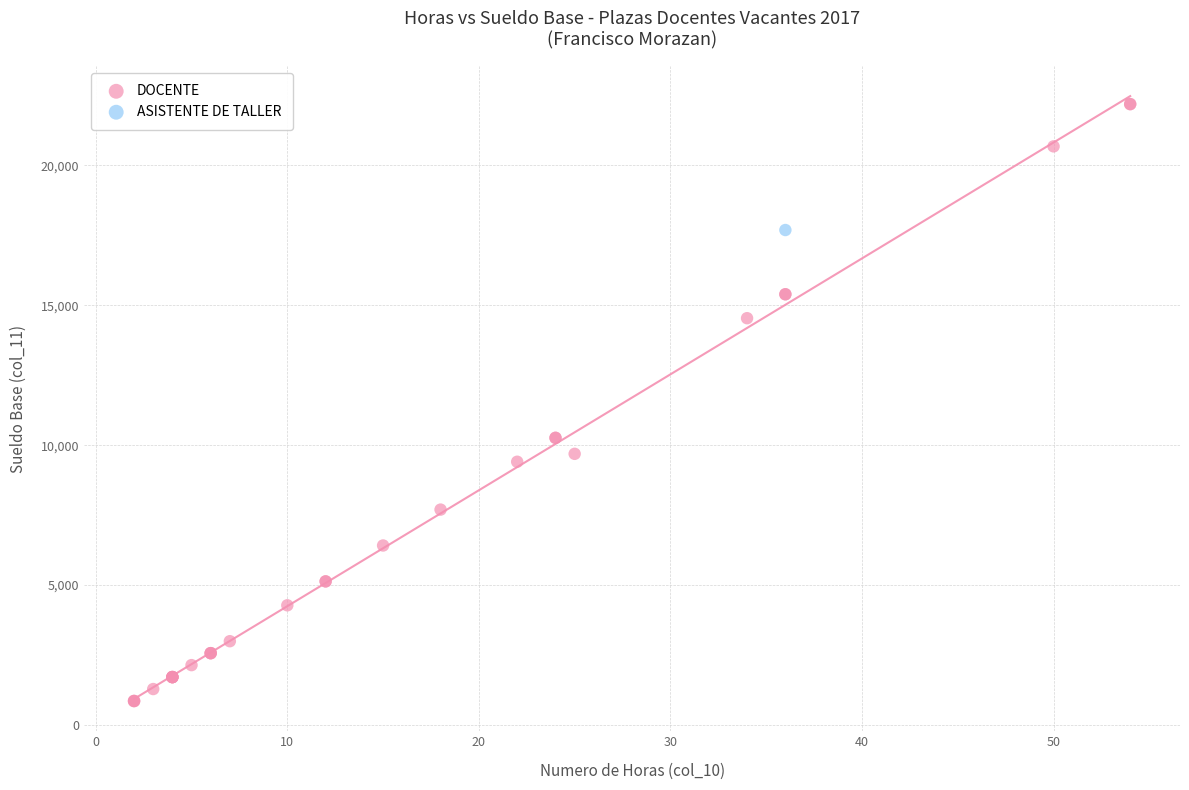

What are all the series names shown in the legend?

DOCENTE, ASISTENTE DE TALLER